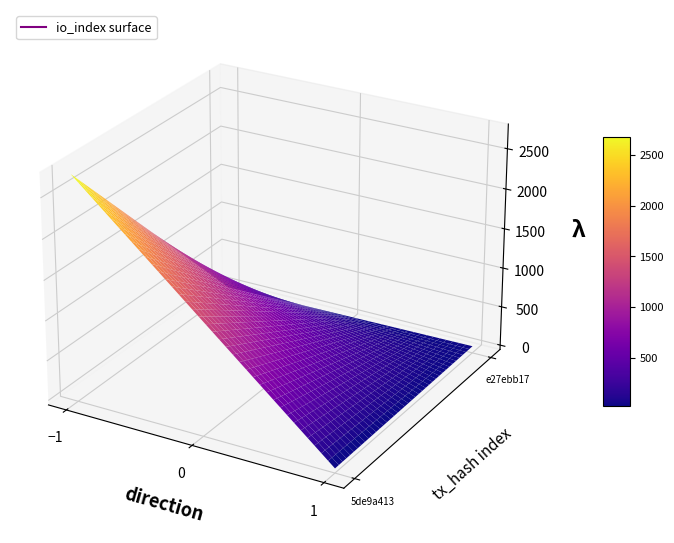

The value of e27ebb17 at io_index is 41. True or false?

False